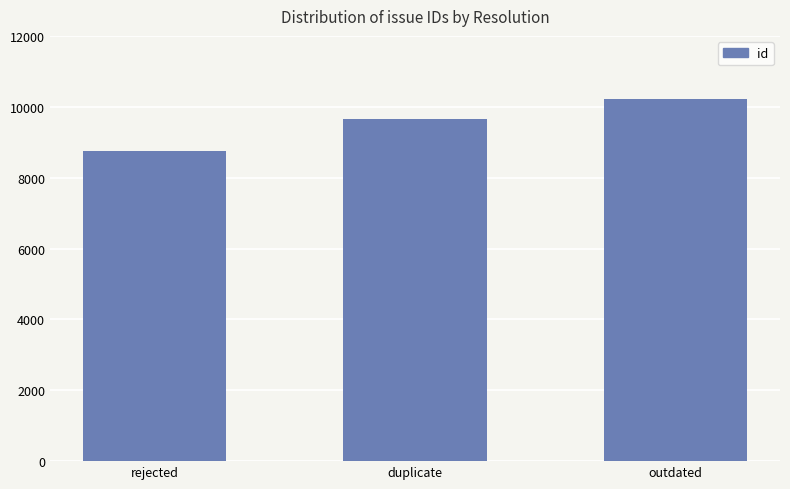

The chart shows a value of 12950 at duplicate. True or false?

False